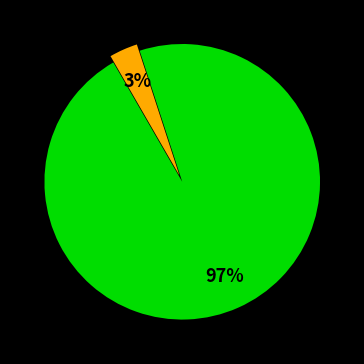

Is there any slice that represents more than half of the pie?

Yes